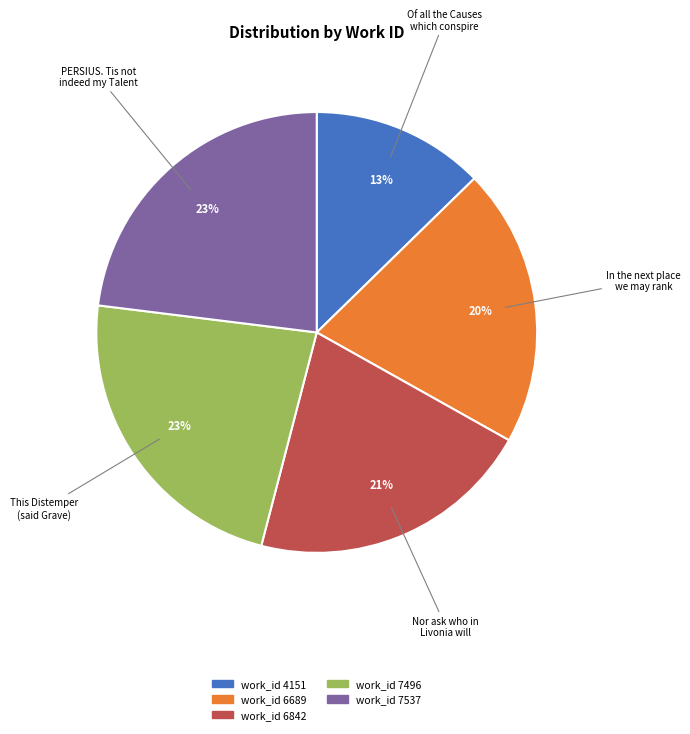

Does any single category account for the majority?

No